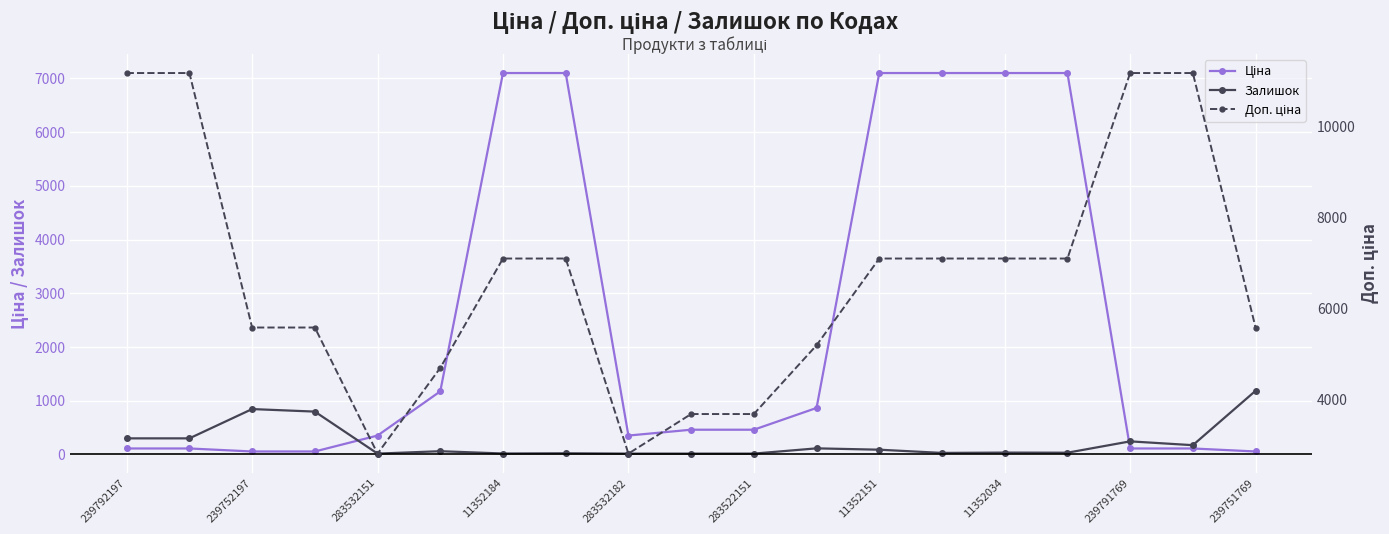

The value of Доп. ціна at 239791769 is 11169.0. True or false?

True